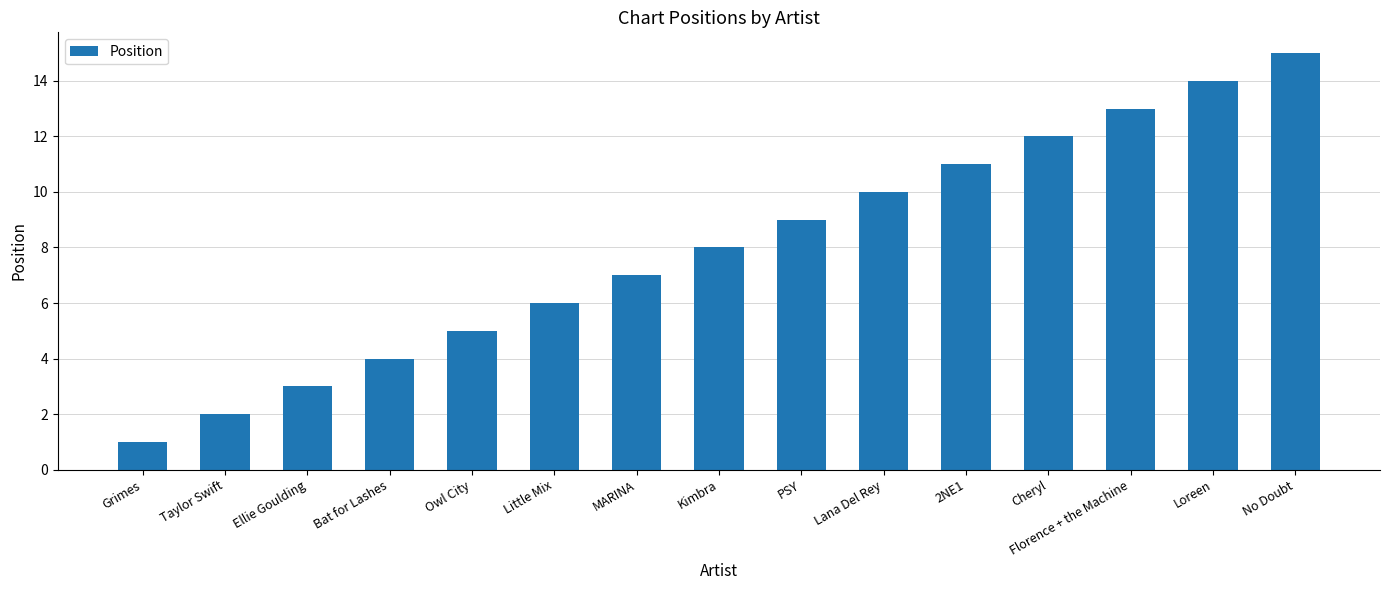

Rank the categories by value from highest to lowest.

No Doubt, Loreen, Florence + the Machine, Cheryl, 2NE1, Lana Del Rey, PSY, Kimbra, MARINA, Little Mix, Owl City, Bat for Lashes, Ellie Goulding, Taylor Swift, Grimes